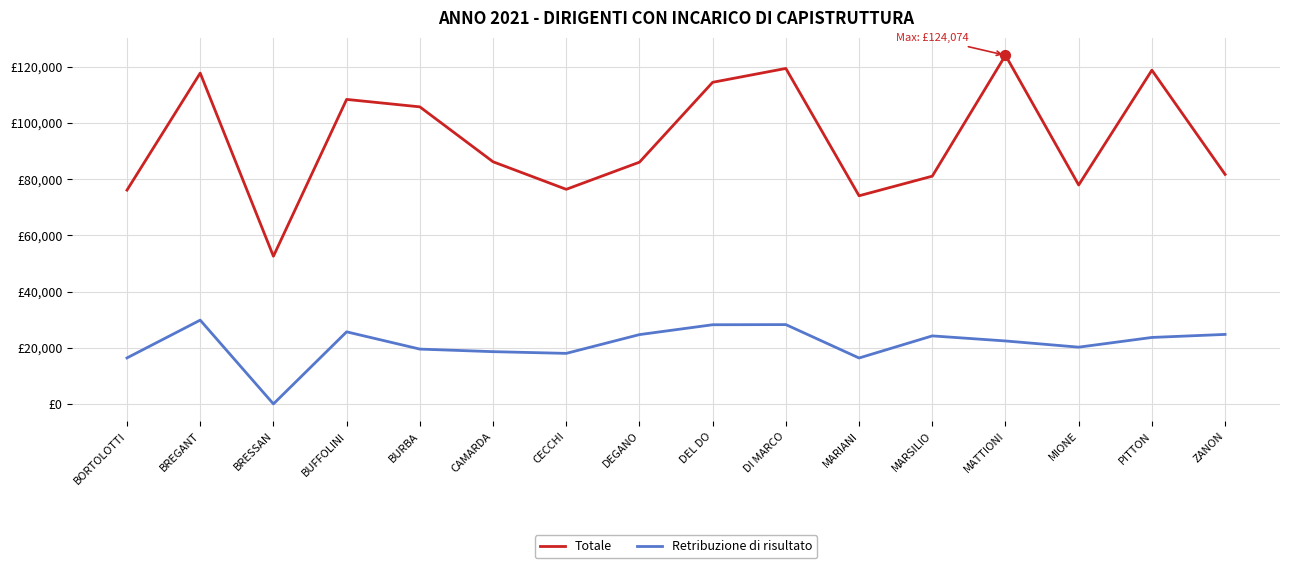

Is the value of Retribuzione di risultato at DI MARCO greater than the value of Totale at BURBA?

No